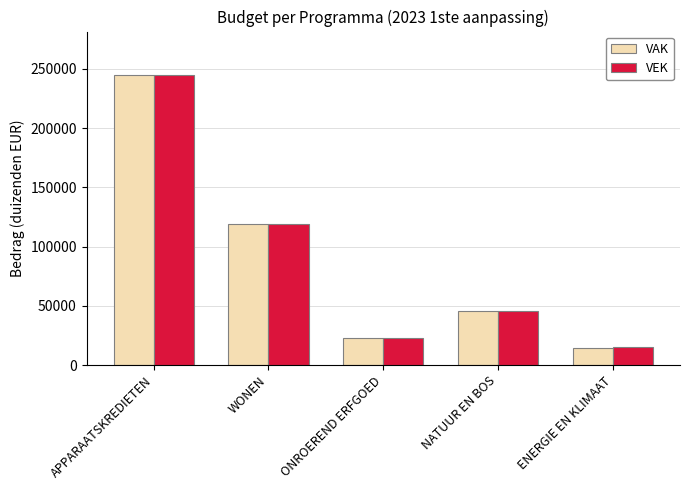

True or false: VAK has a value of 45333 at NATUUR EN BOS.

True